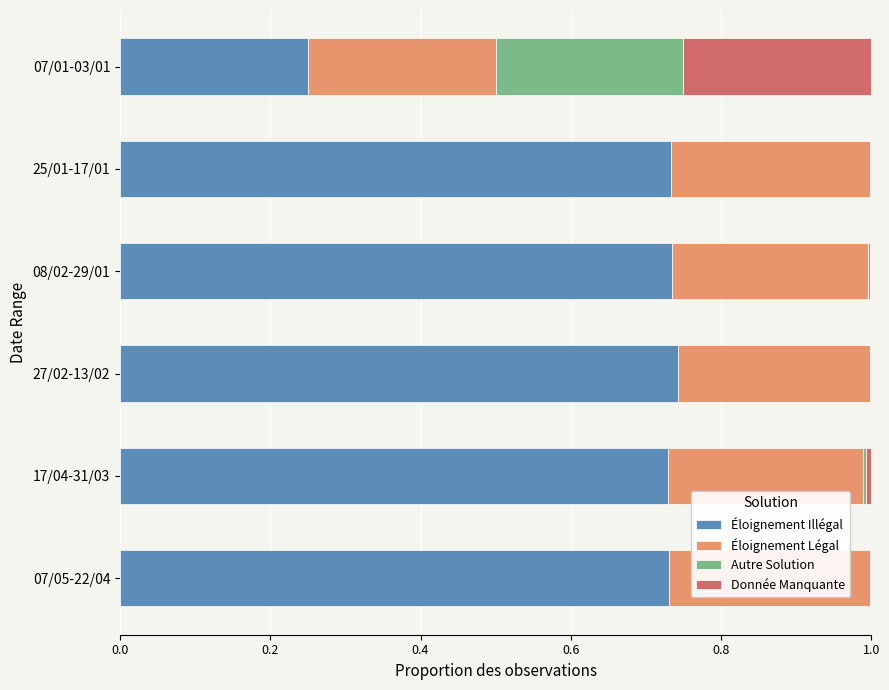

The Éloignement Illégal series shows 1.2 at 07/05-22/04. True or false?

False